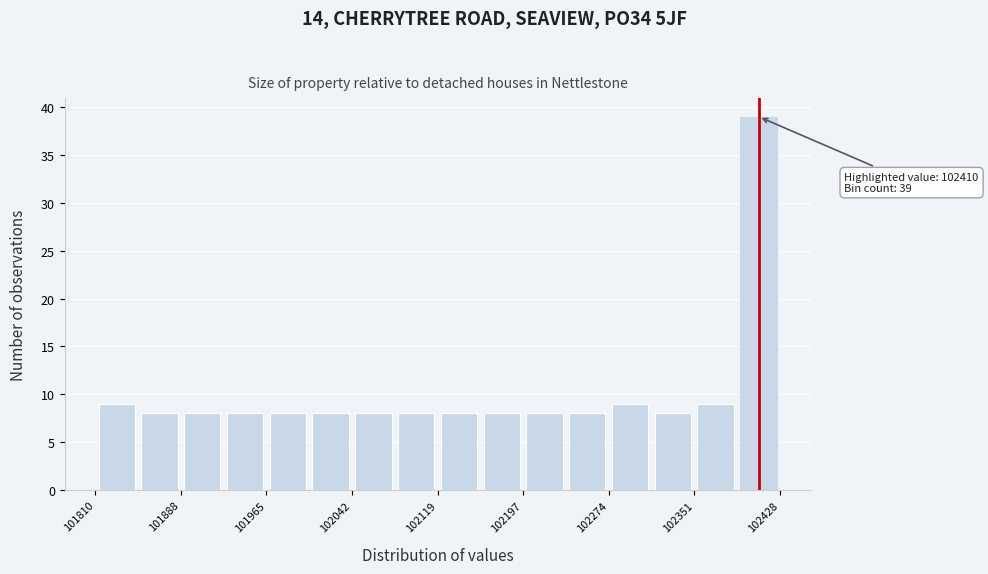

Read against the x-axis, roughly where is the centre of the tallest bar?

102410